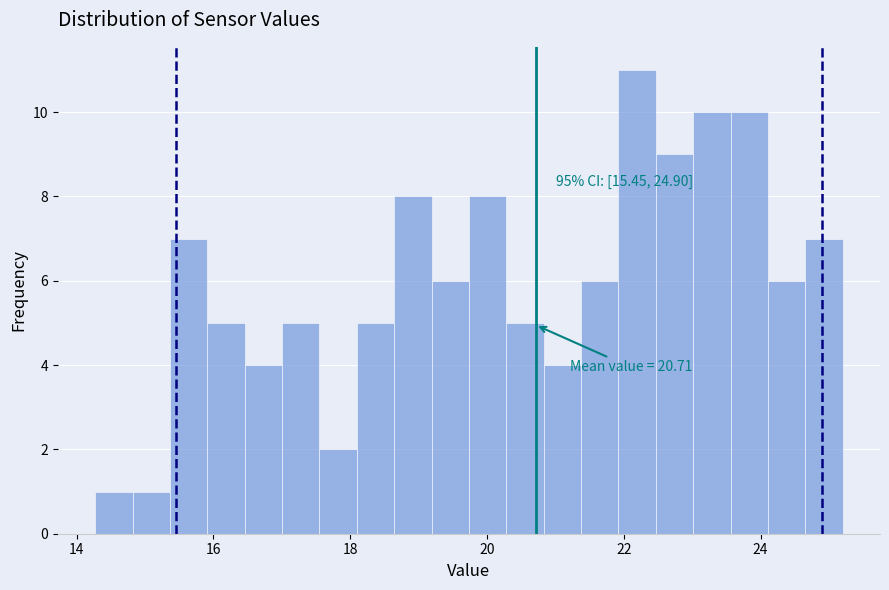

Around what value on the x-axis is the tallest bar? Give the approximate position of its centre, as read against the axis.

22.2